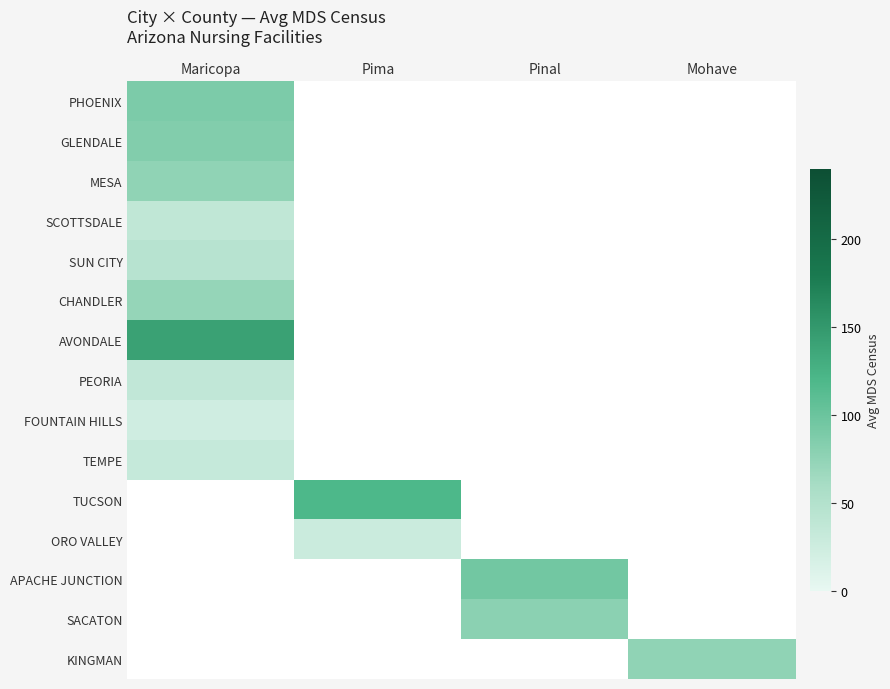

Is the value of KINGMAN at Mohave greater than the value of PEORIA at Pima?

No